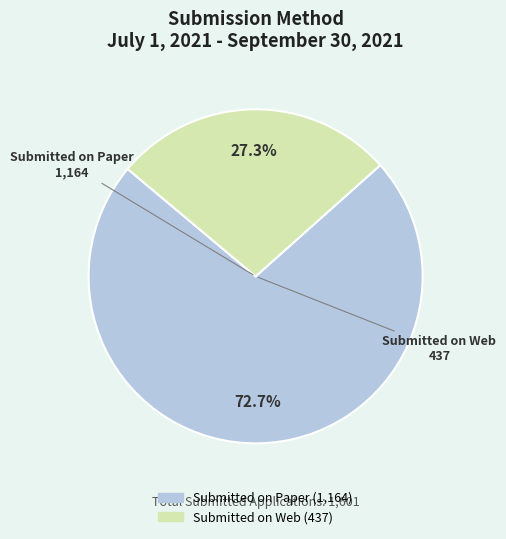

To the nearest percent, what is the average slice percentage?

50%